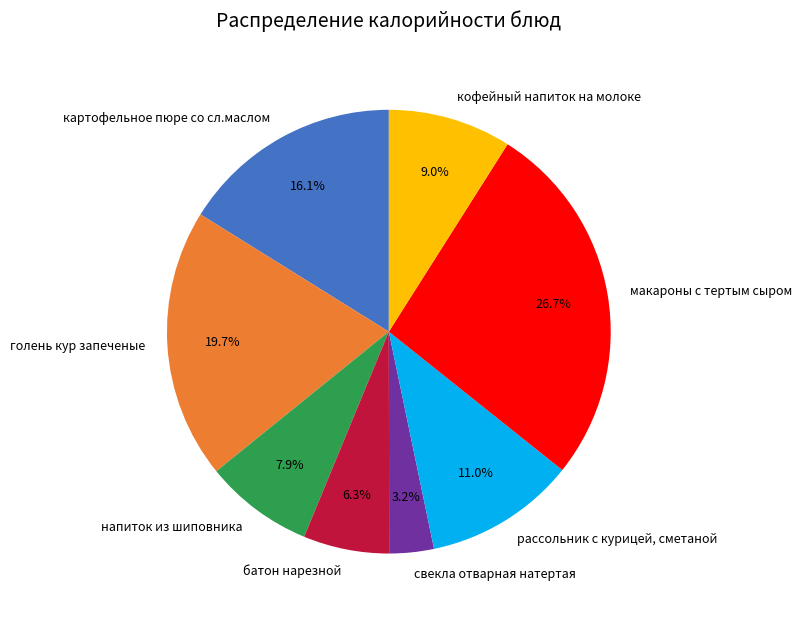

True or false: свекла отварная натертая accounts for 10% of the total.

False